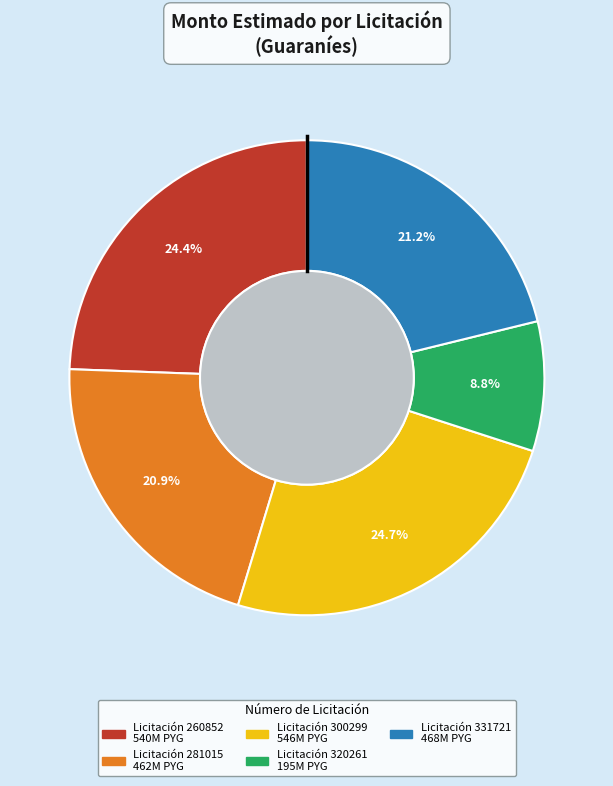

Is there a majority slice in this chart?

No